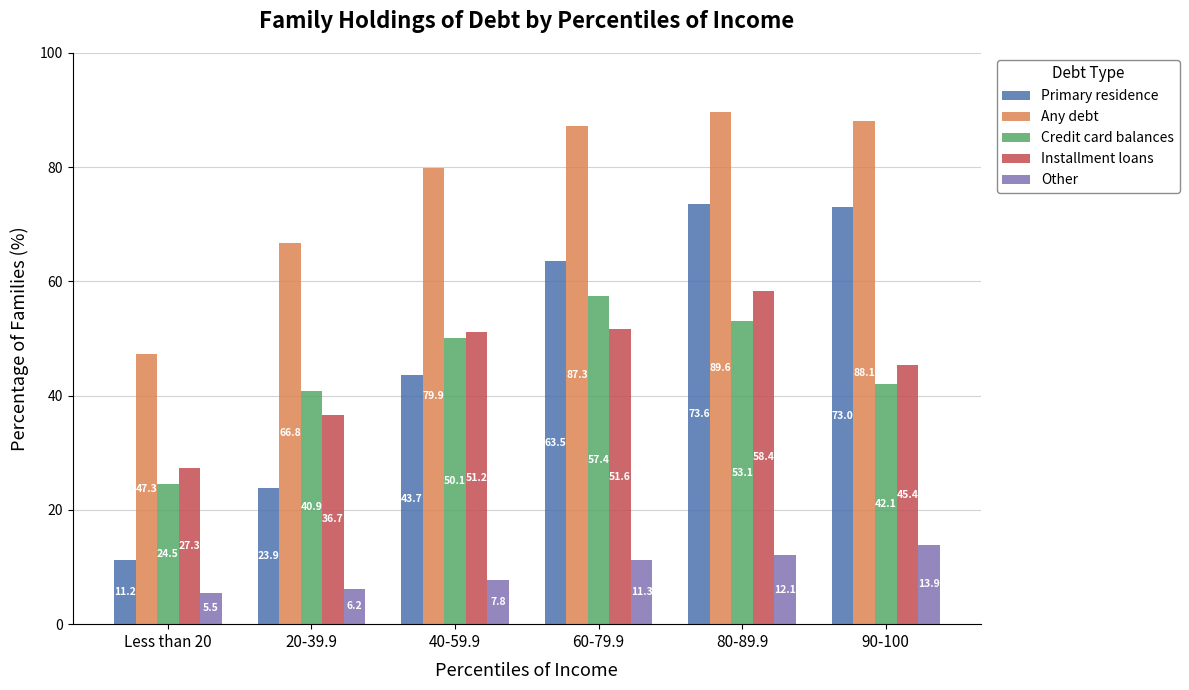

What is the total value across all series at 60-79.9?

271.1